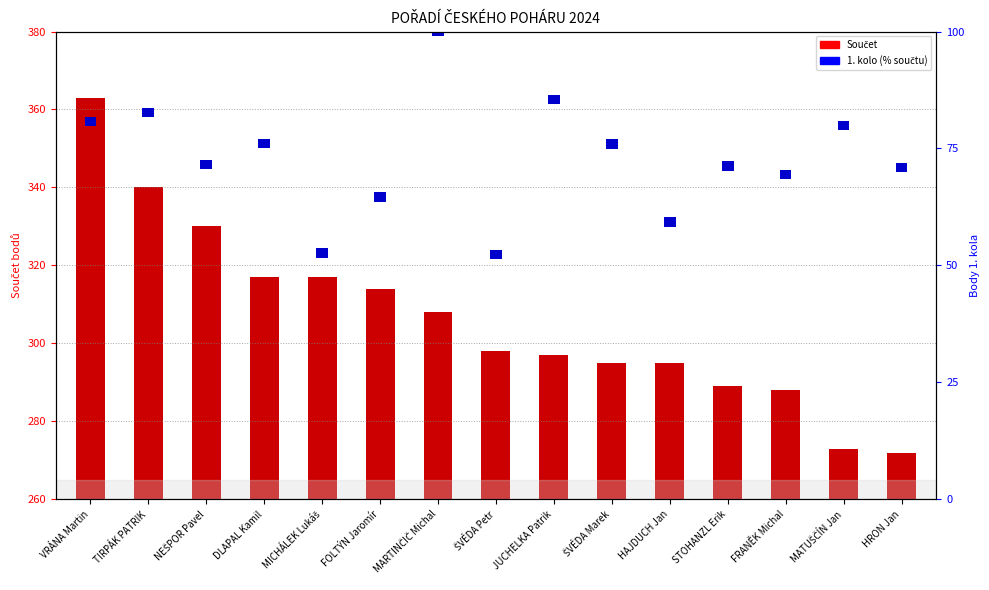

Count the number of categories in the chart.

15